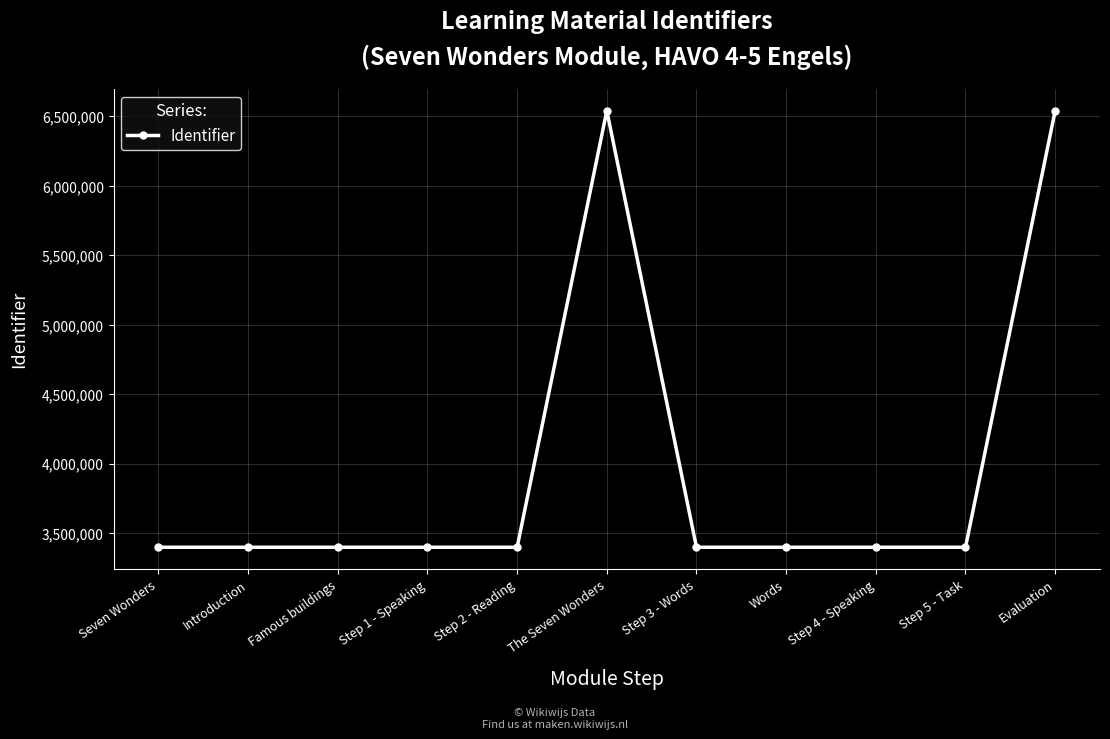

Is it true that the value at Step 1 - Speaking is 3397569?

True